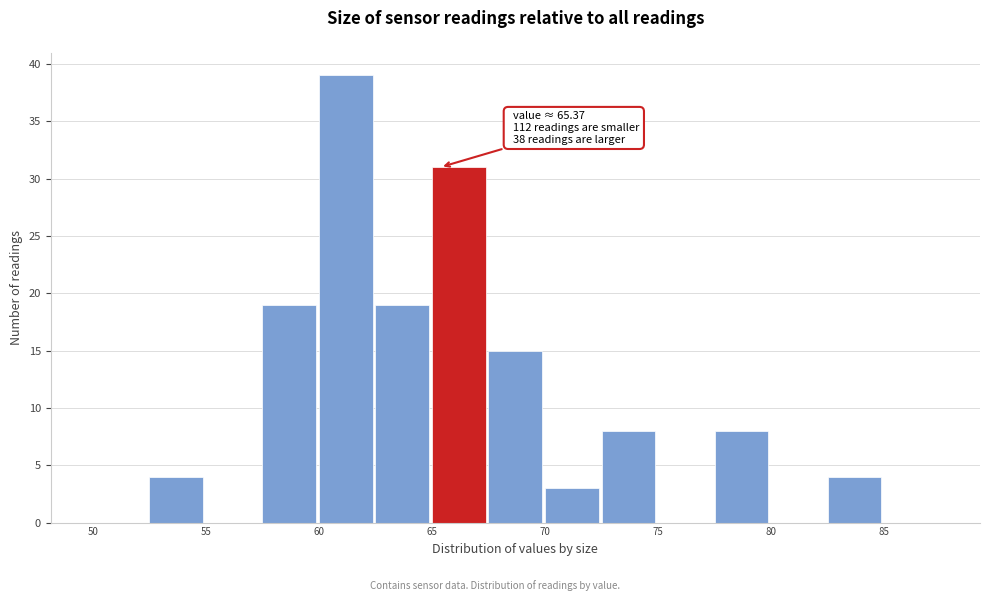

Over which range of the x-axis is the bar tallest?

60.0 to 62.5